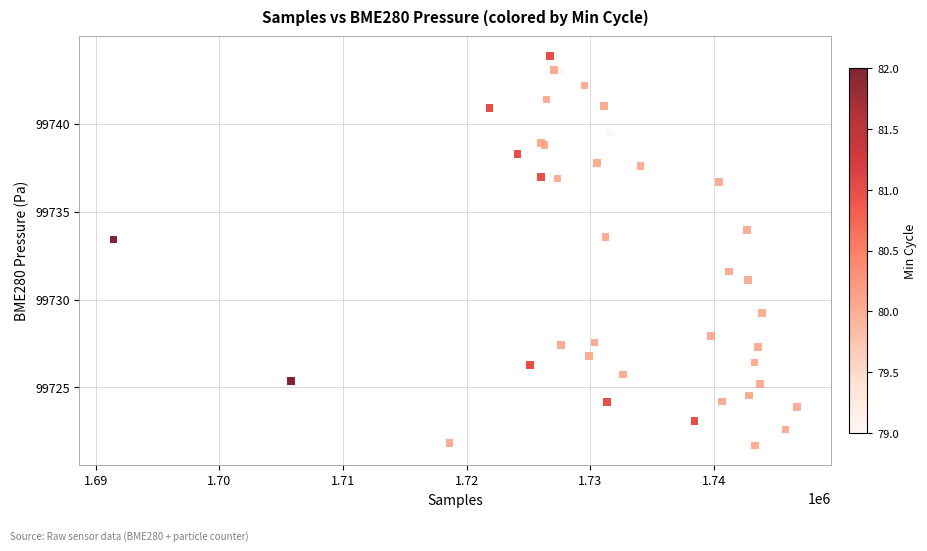

What Y value in the scatter plot is closest to 99732?

99731.6